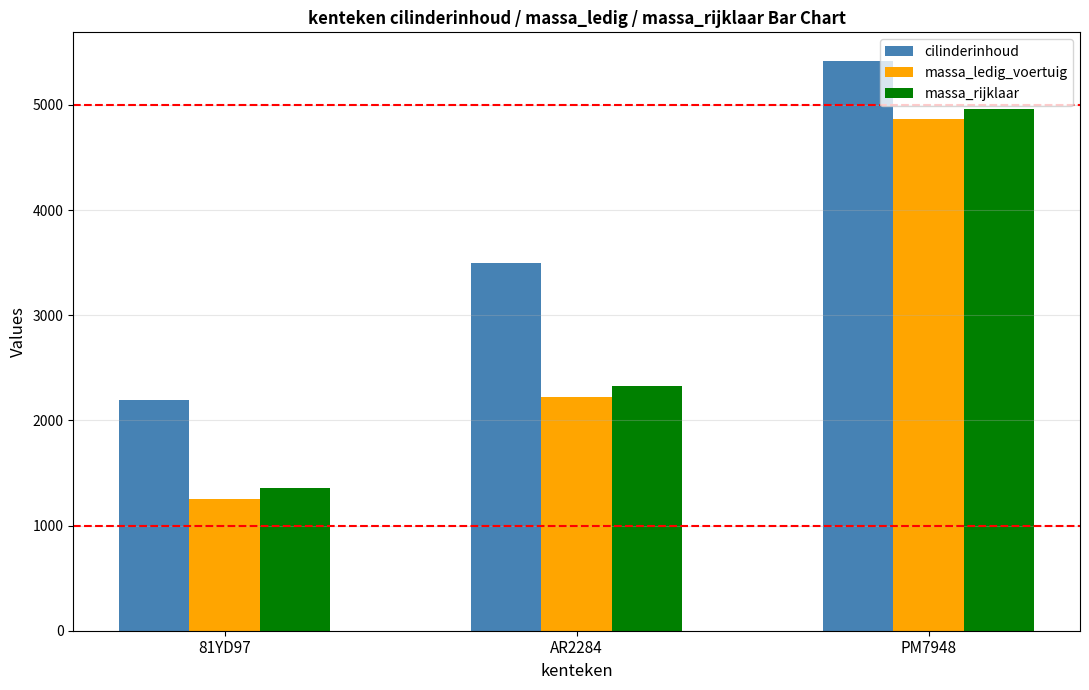

Which category has the highest value across all series?

PM7948